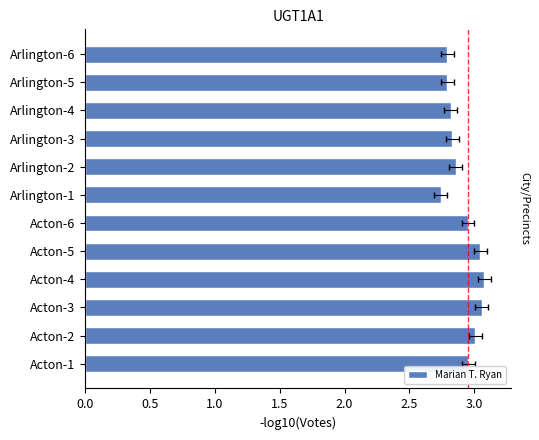

What position from the left is Acton-6?

6